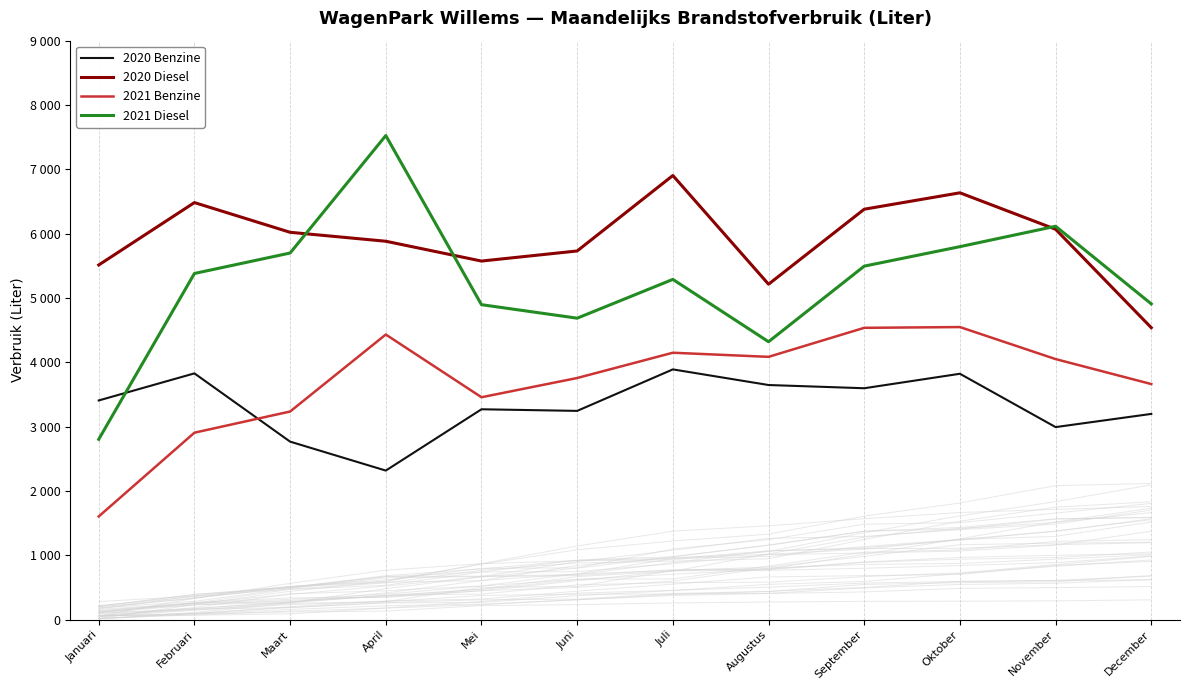

At which label does 2021 Diesel first exceed 5381?

Maart